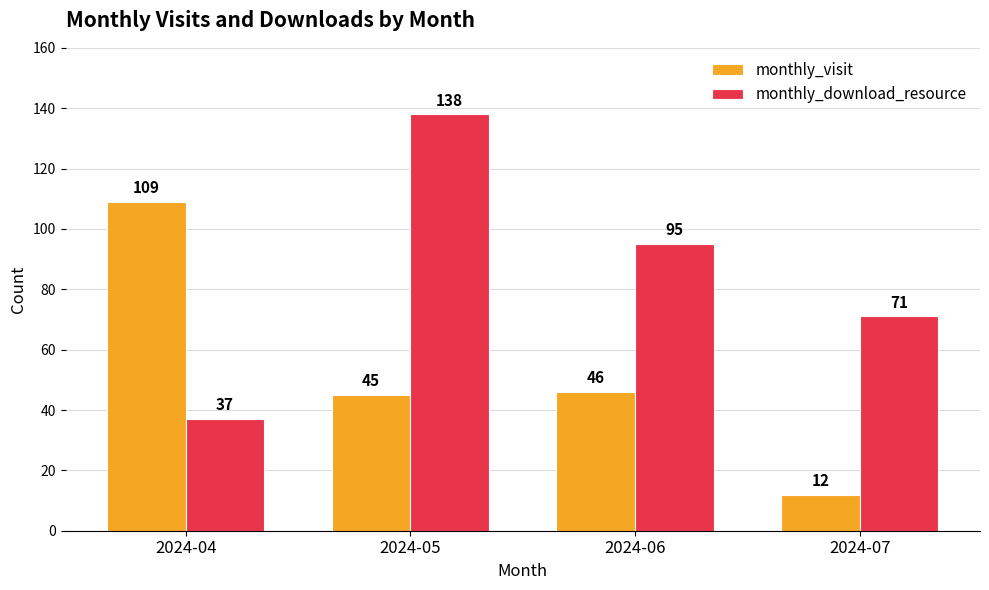

What is the value of the monthly_visit bar at the 2nd from the left?

45